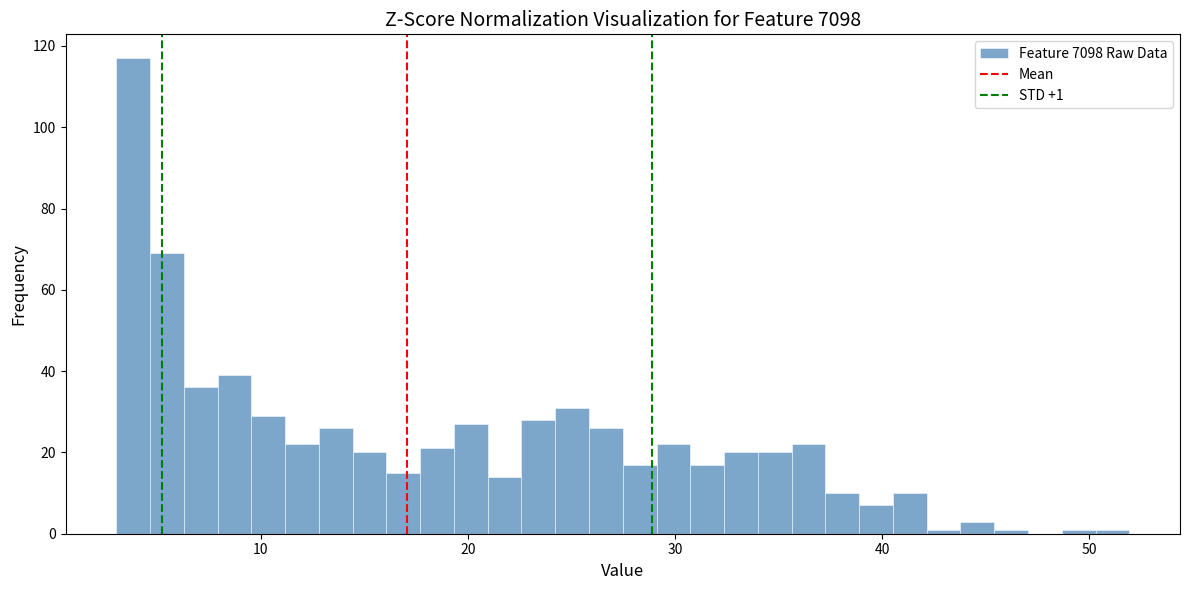

Read against the x-axis, roughly where is the centre of the tallest bar?

4